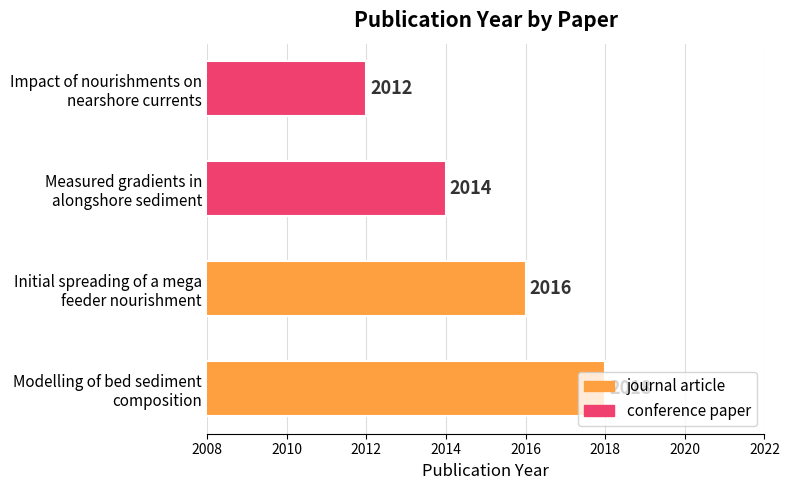

What is the smallest value displayed?

2012